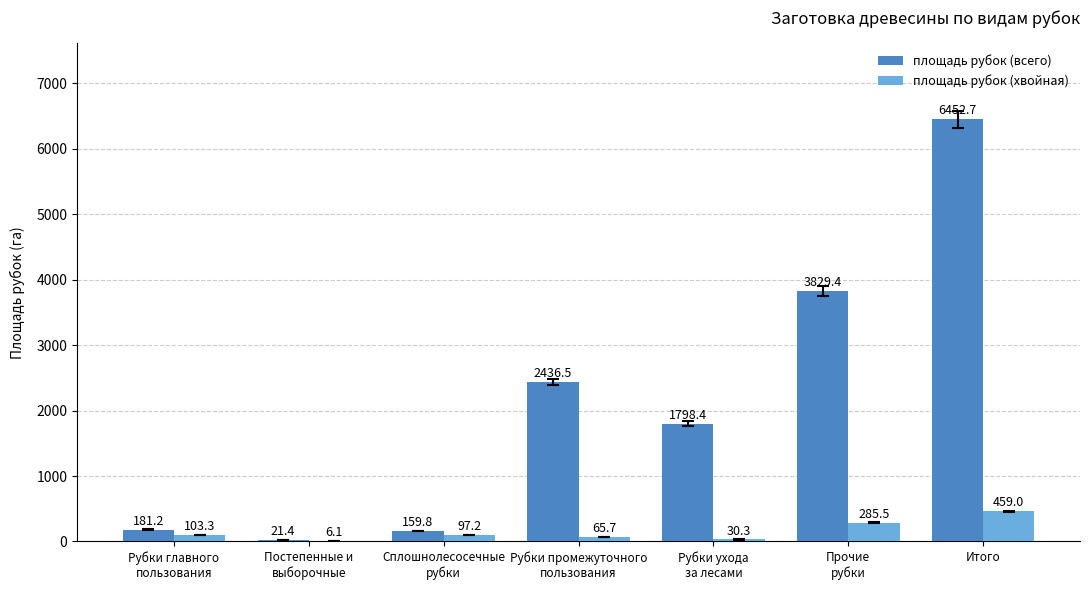

How many categories are shown in the chart?

7